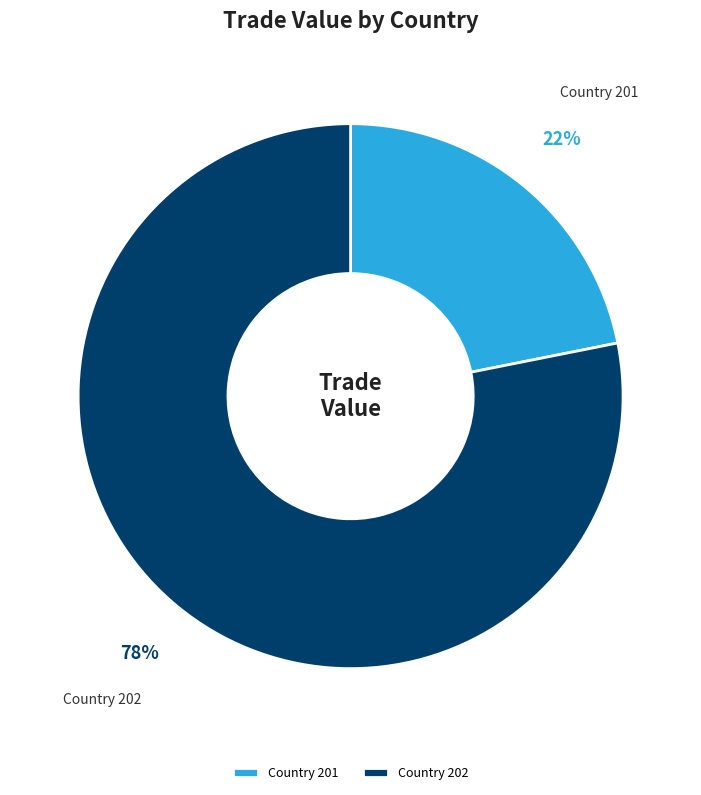

Rank the categories by value from highest to lowest.

Country 202, Country 201